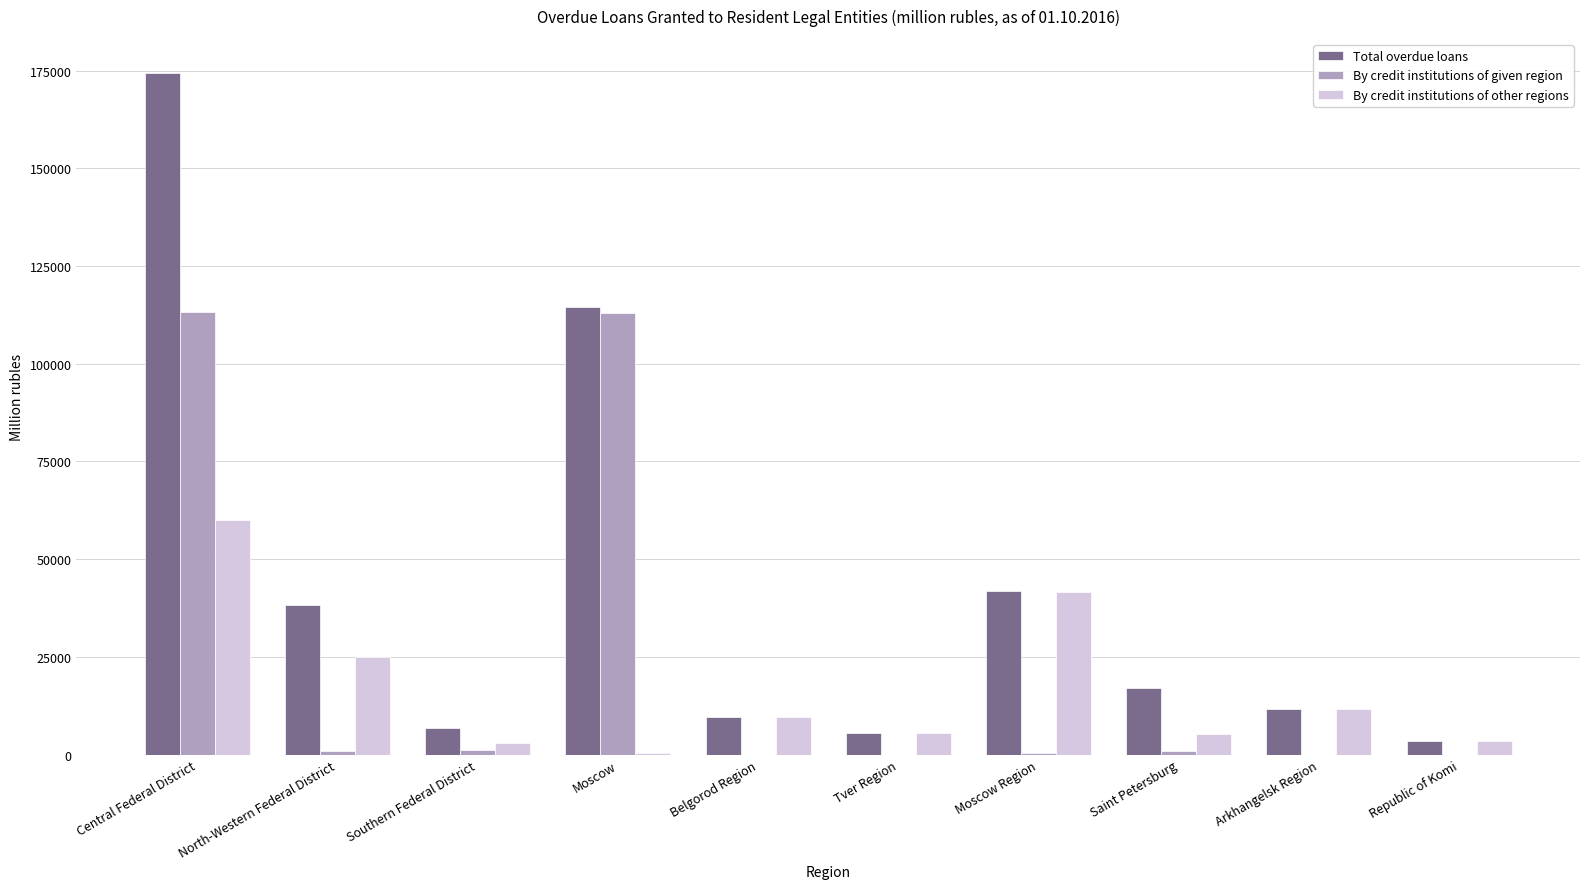

What is the sum of all Total overdue loans values?

423174